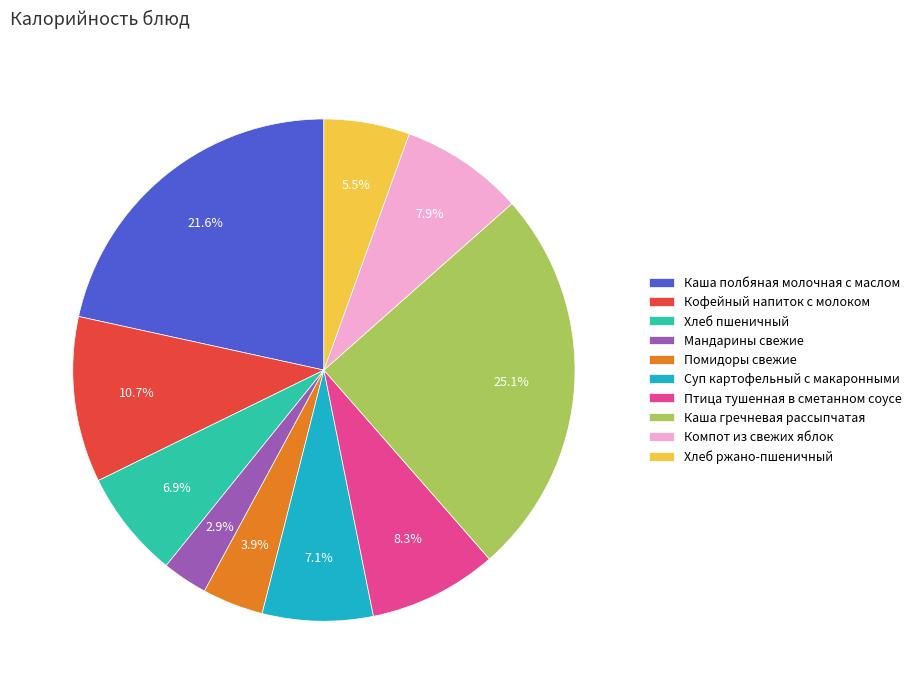

To the nearest percent, what percentage of the pie is Суп картофельный с макаронными?

7%